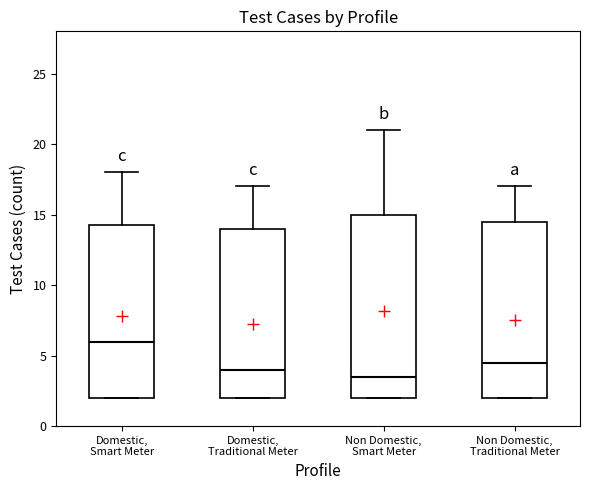

Reading left to right, transcribe this box plot: for each box, give where its median line is, the range the box spans, and where its two whiskers end, as read against the y-axis. The values are not printed on the chart, so give them approximately, as read against the axis.

Domestic, Smart Meter: median 6.0, box 2.0 to 14.5, whiskers 2.0 to 18.0
Domestic, Traditional Meter: median 4.0, box 2.0 to 14.0, whiskers 2.0 to 17.0
Non Domestic, Smart Meter: median 3.5, box 2.0 to 15.0, whiskers 2.0 to 21.0
Non Domestic, Traditional Meter: median 4.5, box 2.0 to 14.5, whiskers 2.0 to 17.0